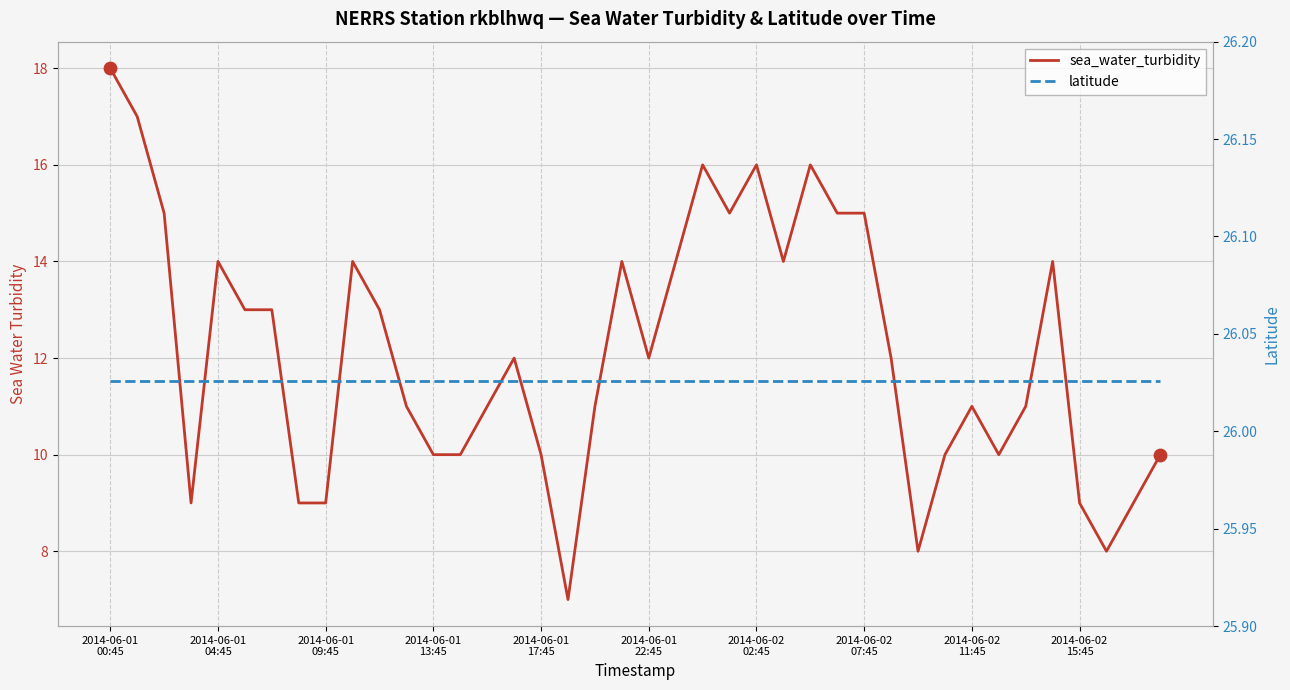

At how many categories does at least one series exceed 8?

40